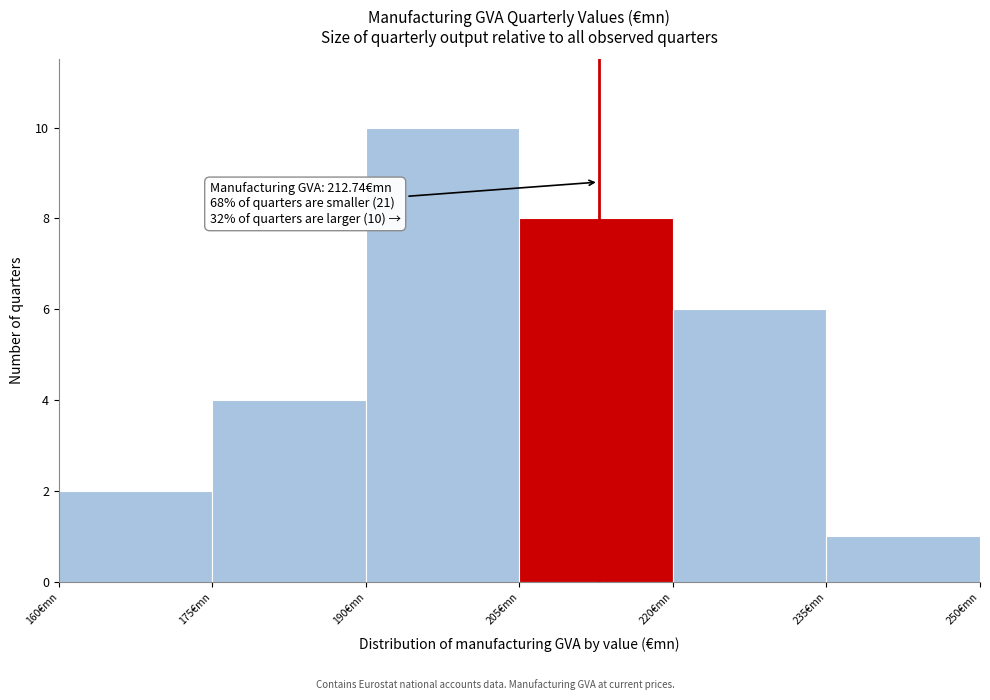

Over which range of the x-axis is the bar tallest?

190 to 205